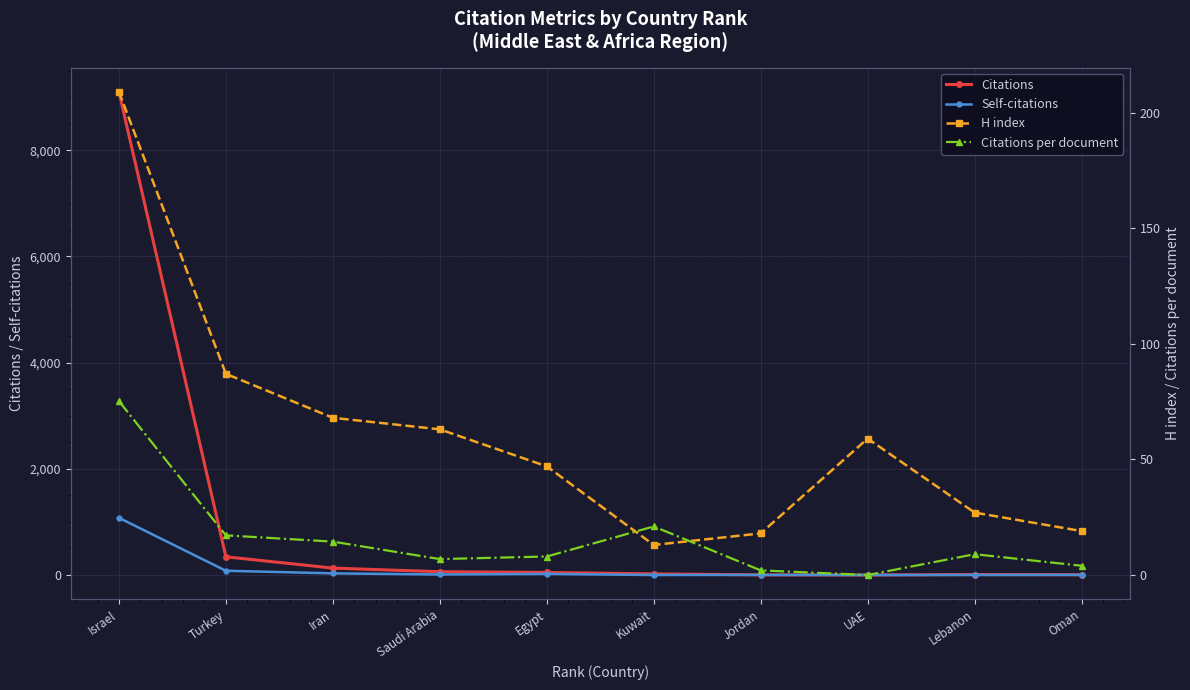

Which series has the widest spread of values?

Citations